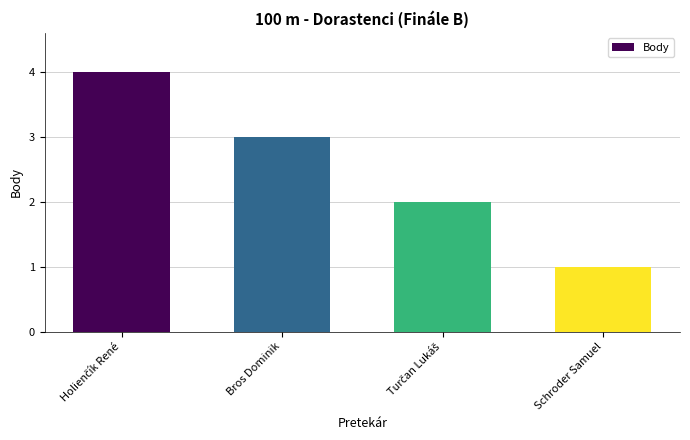

How many values are between 2 and 4?

3